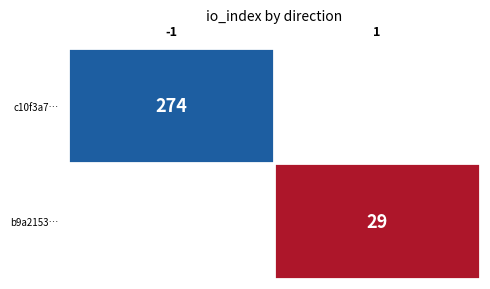

True or false: c10f3a7… has a value of 274 at -1.

True